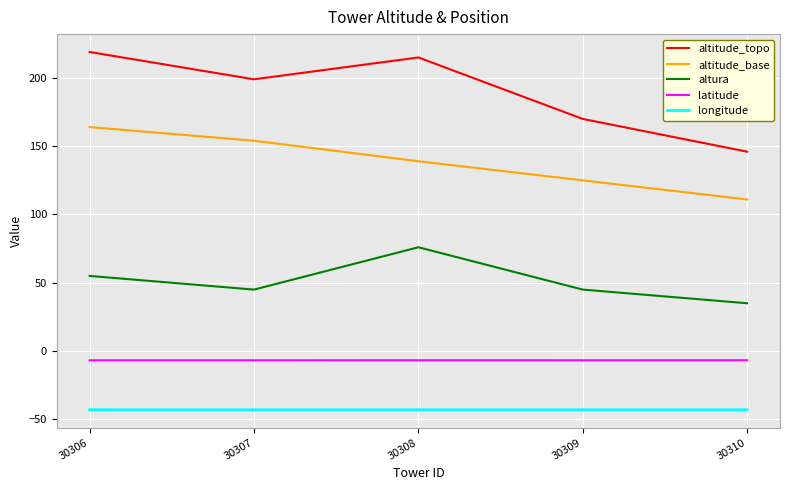

Read the altura value at 30308.

76.0